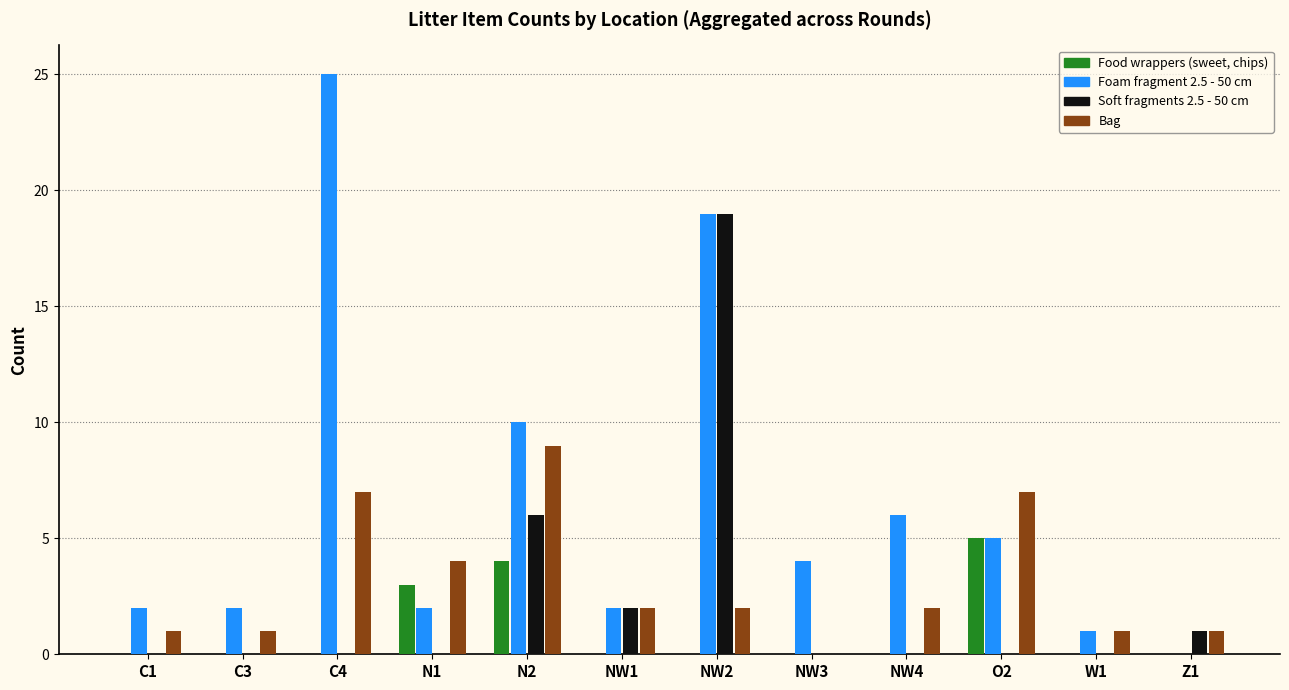

What is the highest value of the Food wrappers (sweet, chips) series?

5